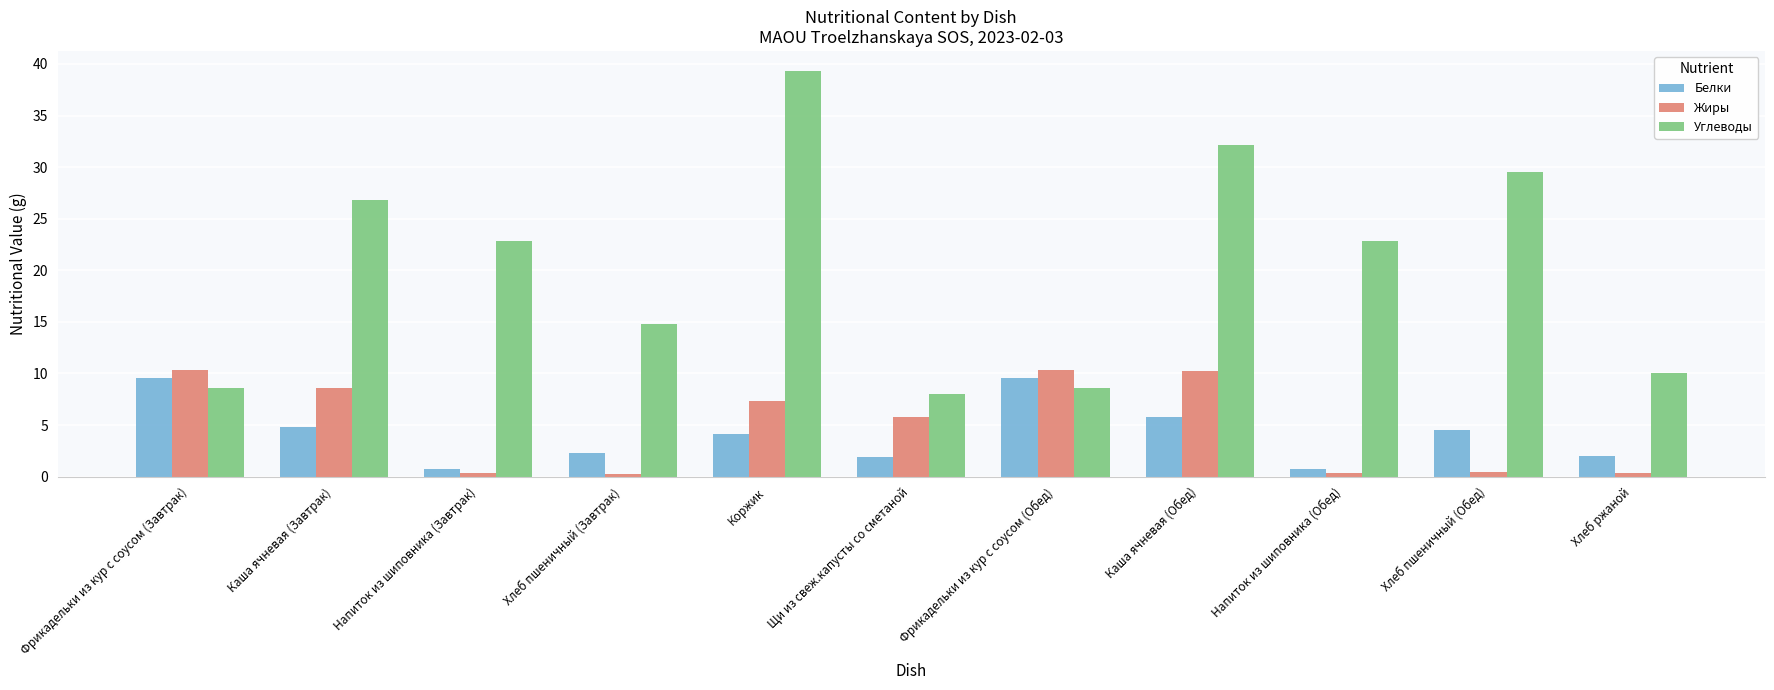

Which category has the highest value across all series?

Коржик